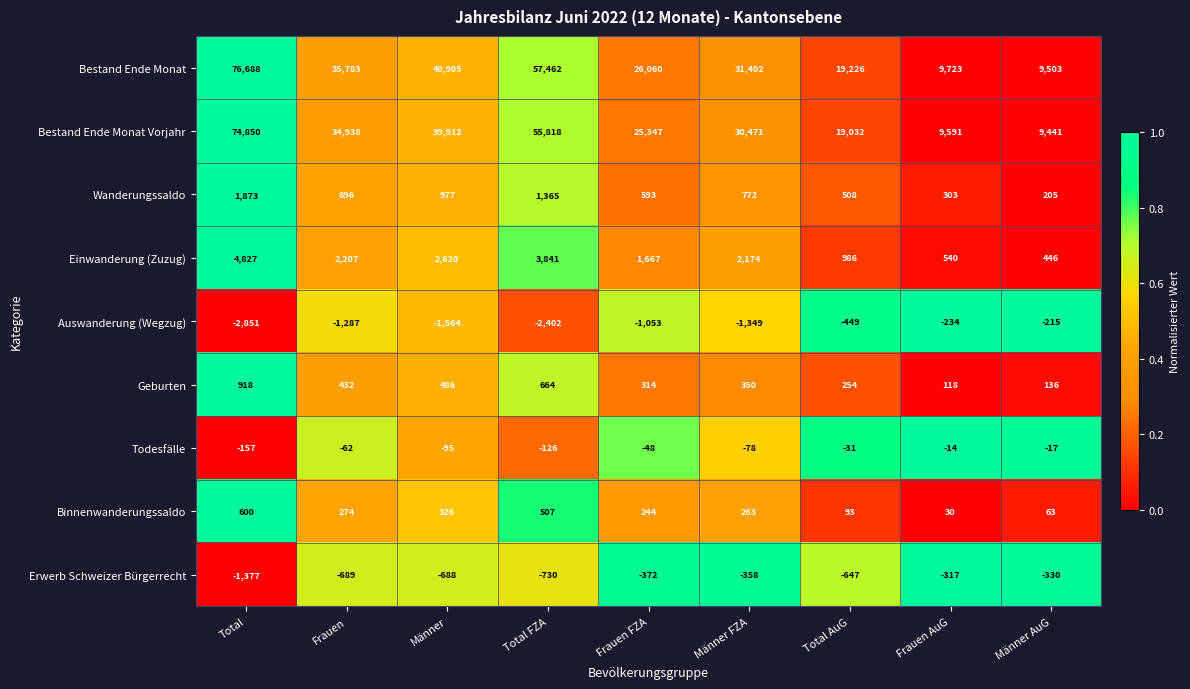

Which category has the lowest value across all series?

Total